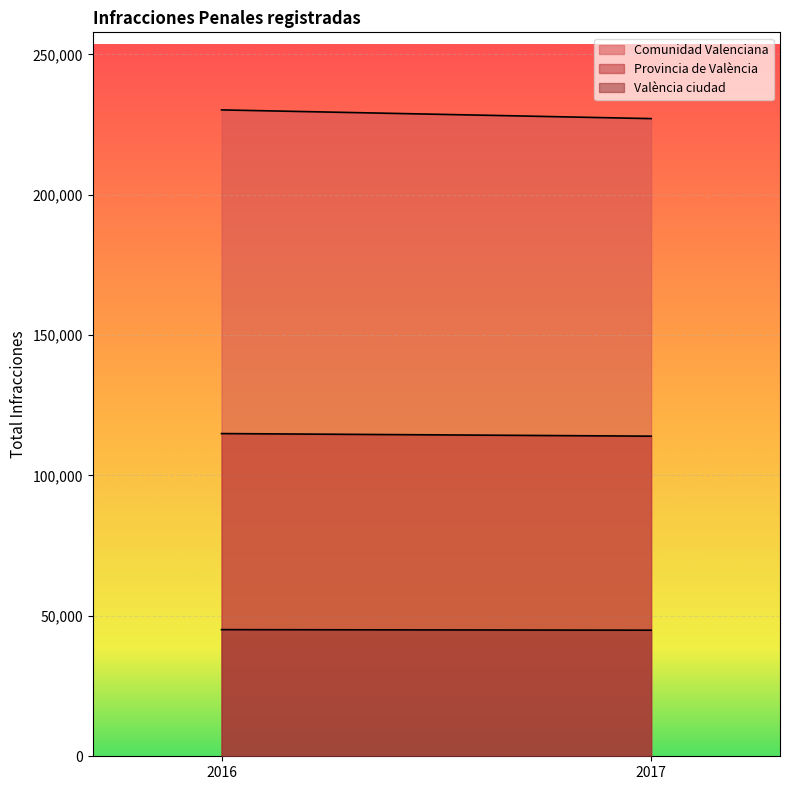

Which series has the largest total across all categories?

Comunidad Valenciana